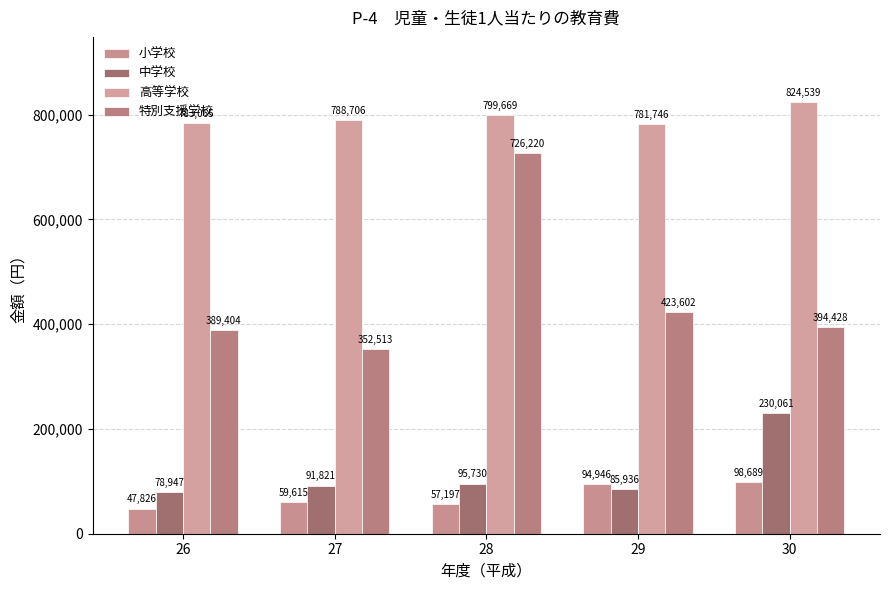

Reading left to right, what are all the values shown in this chart?

小学校: 47826	59615	57197	94946	98689
中学校: 78947	91821	95730	85936	230061
高等学校: 783065	788706	799669	781746	824539
特別支援学校: 389404	352513	726220	423602	394428